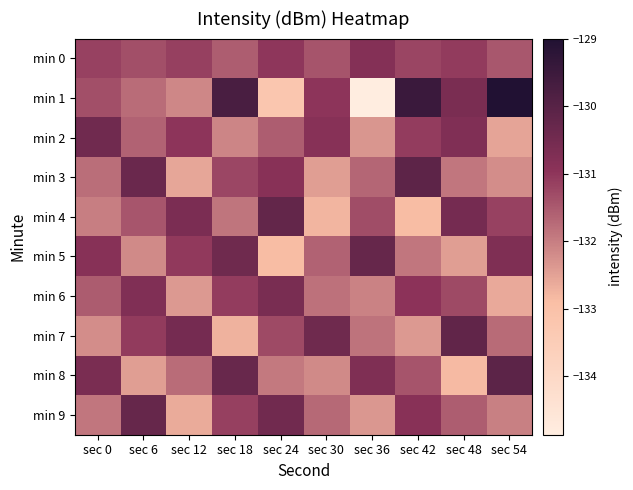

Count the number of data series in this chart.

10